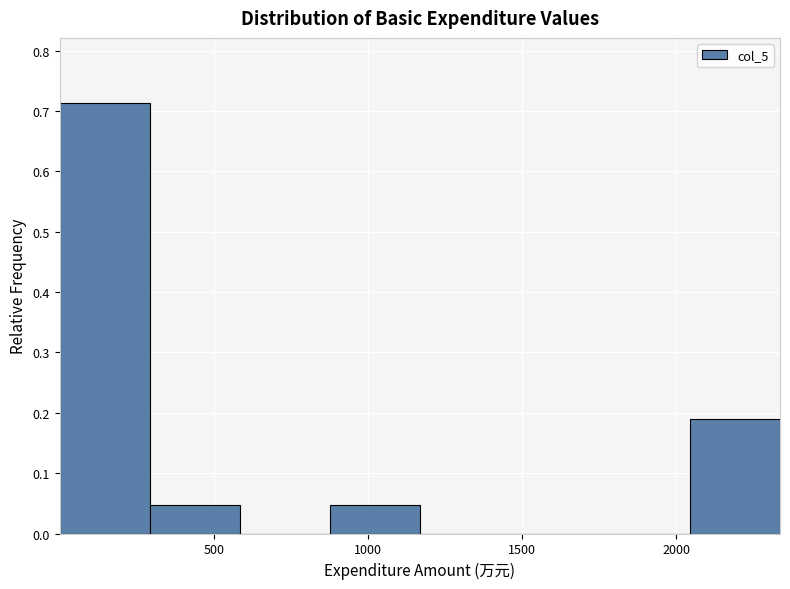

Which range on the x-axis has the tallest bar?

0 to 300